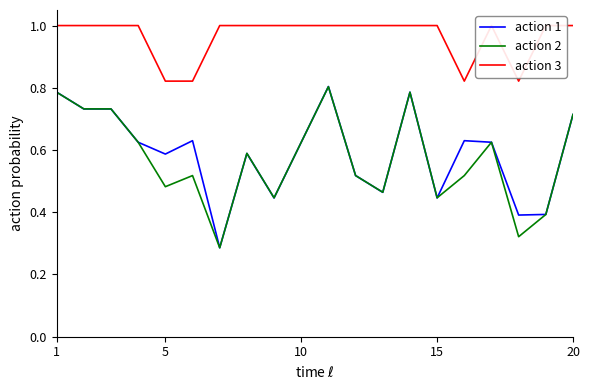

The action 1 series shows 1.1 at 1. True or false?

False